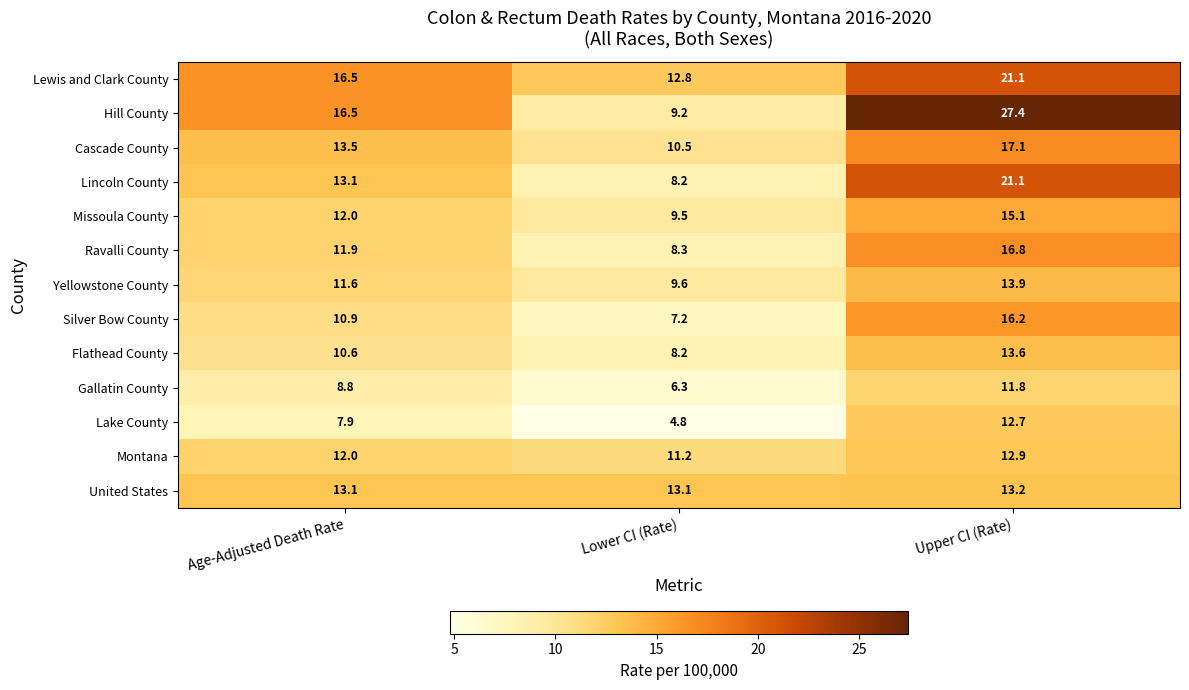

What is the spread (max minus min) of values at Upper CI (Rate)?

15.6